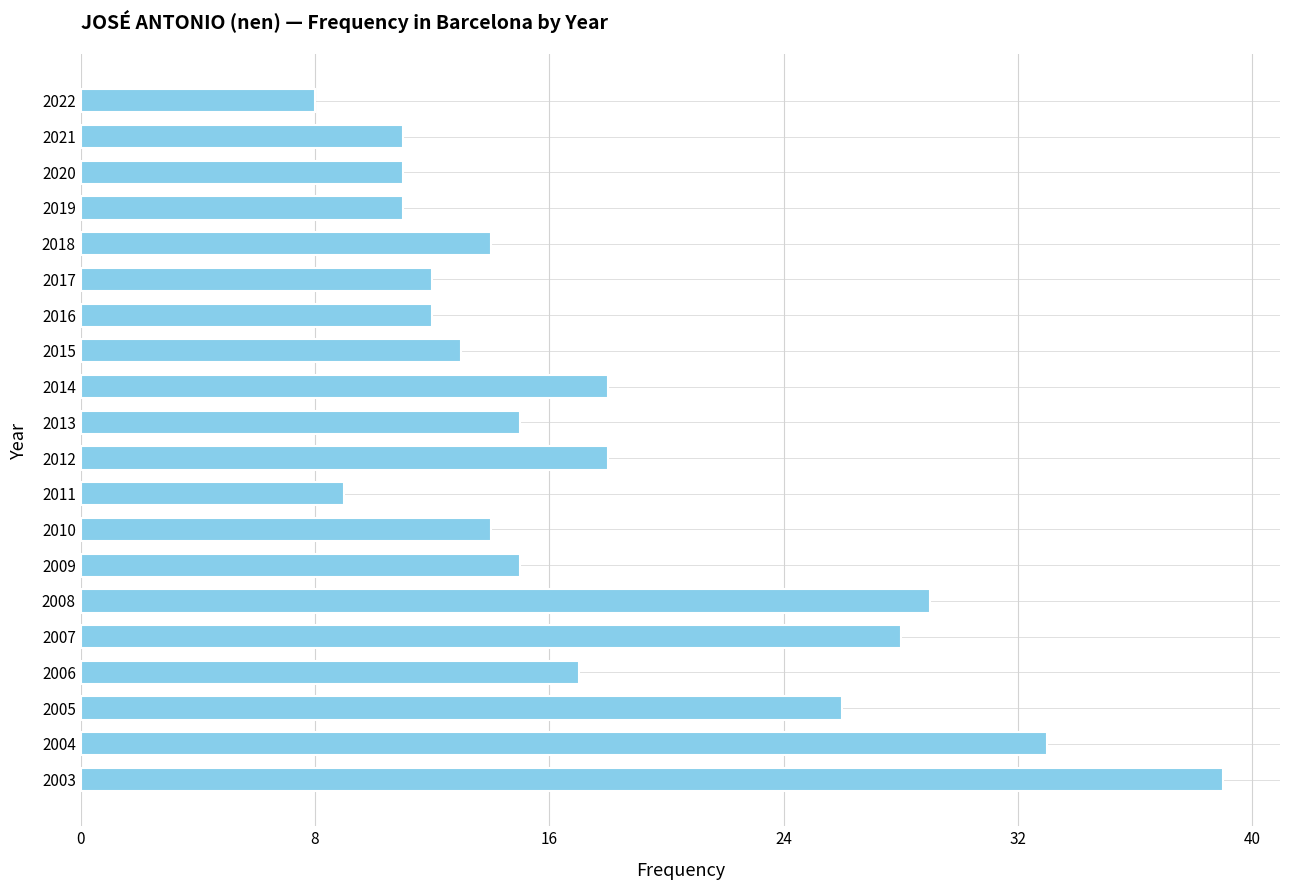

What is the difference between the second highest and second lowest values?

24